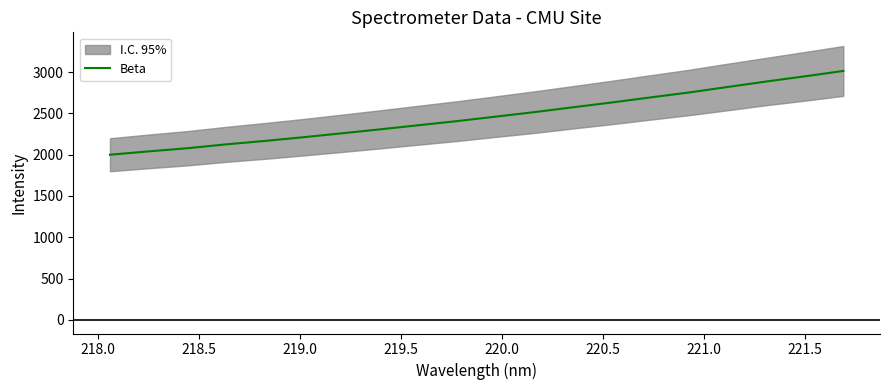

What is the sum of all values?

49262.5